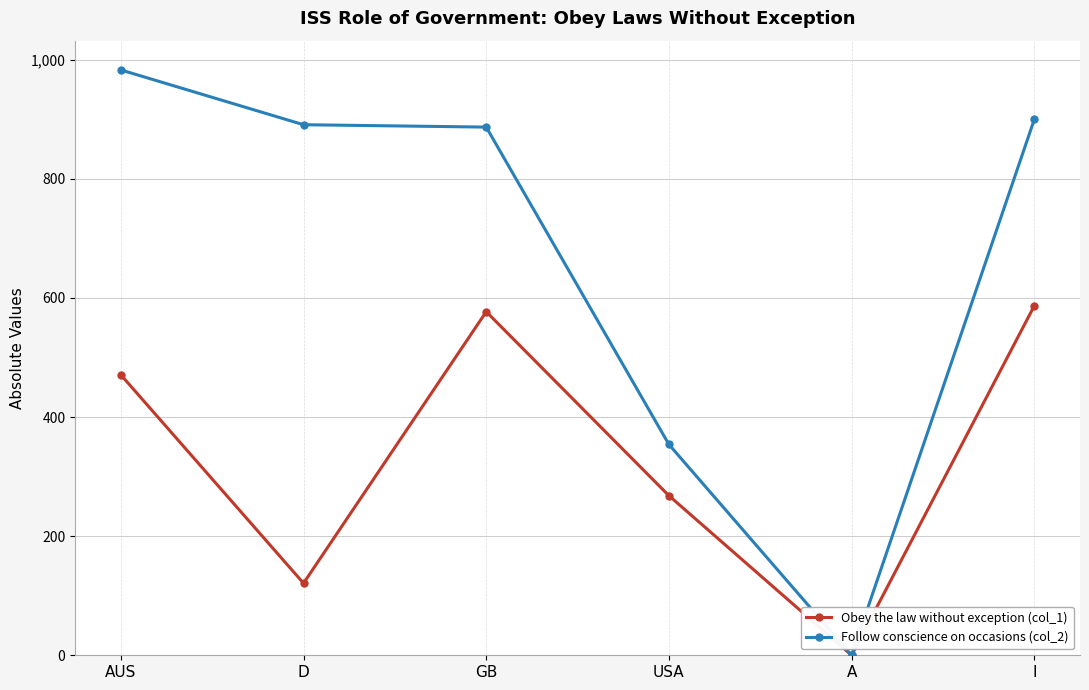

True or false: Obey the law without exception (col_1) has more than 0 points higher than both neighbors.

True